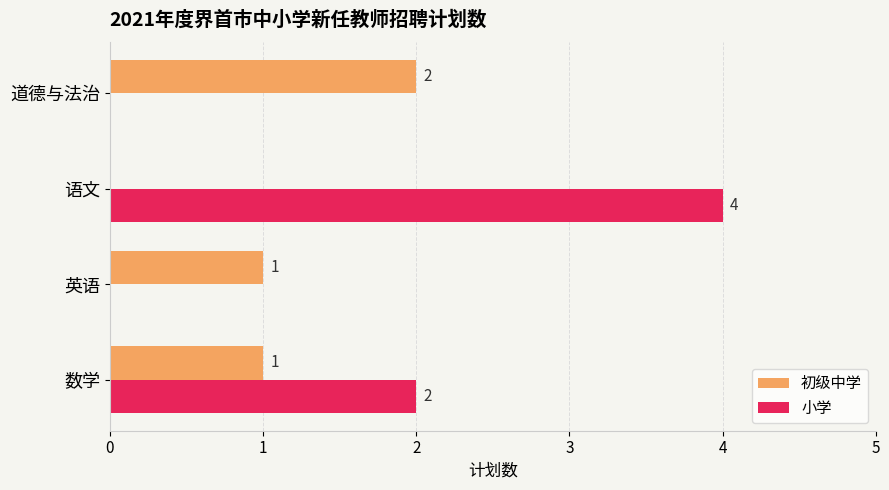

What is the sum of the 小学 values at 数学 and 语文?

6